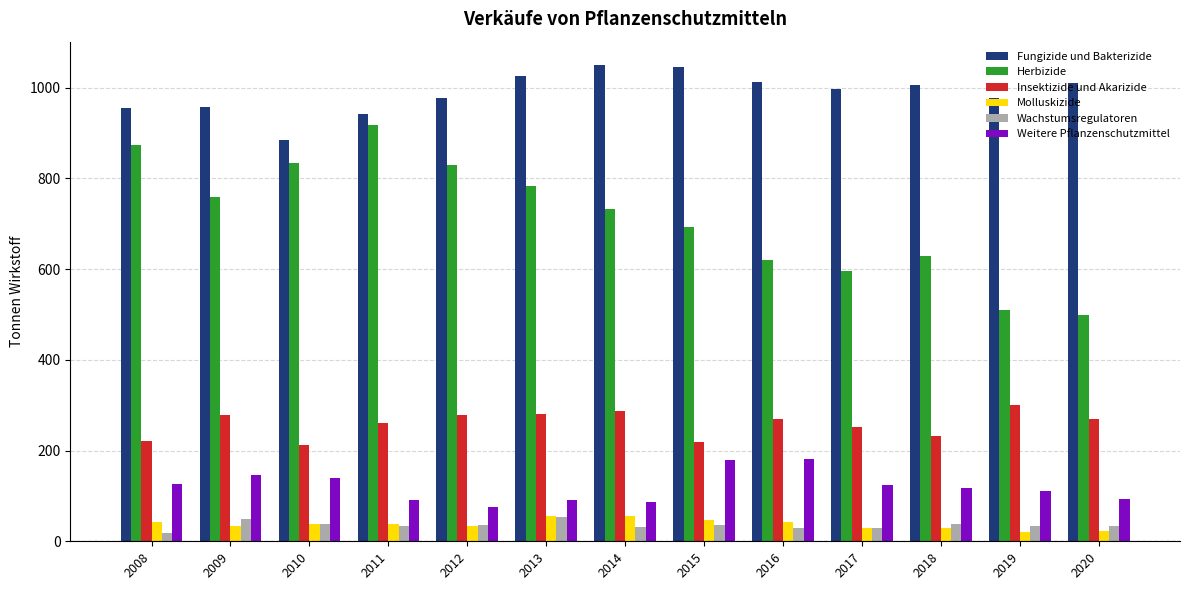

Which category has the highest value in the Insektizide und Akarizide series?

2019